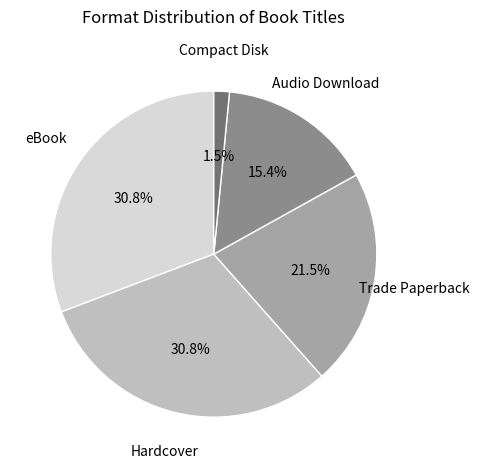

What is the total percentage of Hardcover and Trade Paperback?

52.3%